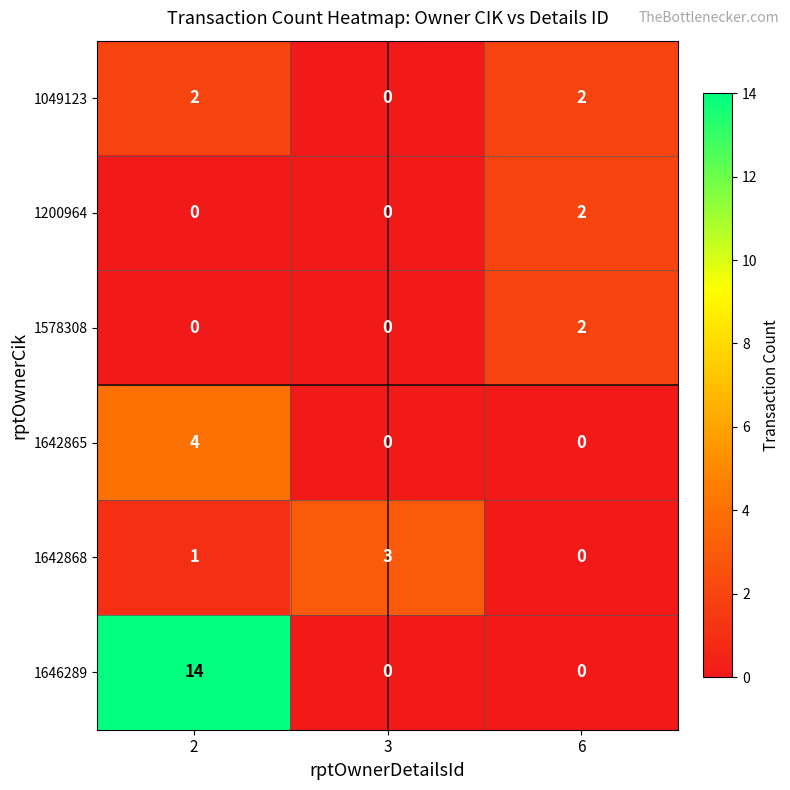

What is the difference between the maximum and minimum values in the 1642868 series?

3